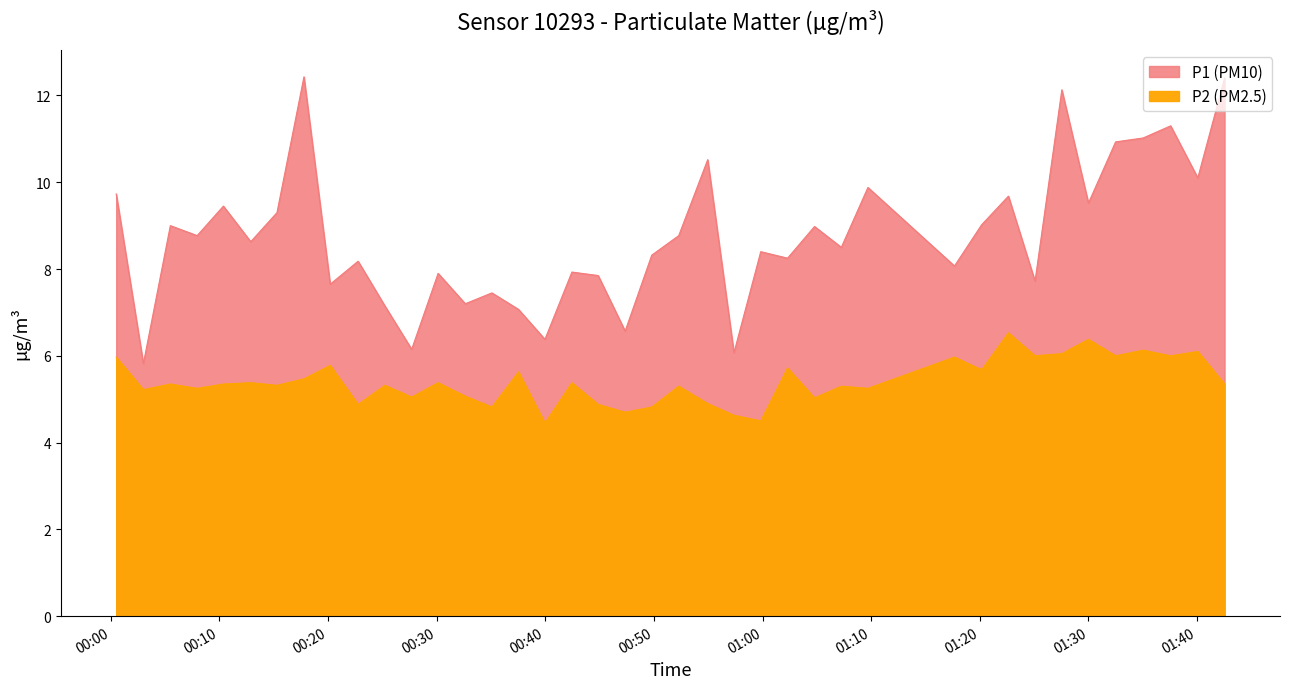

How many lines are shown in the chart?

2